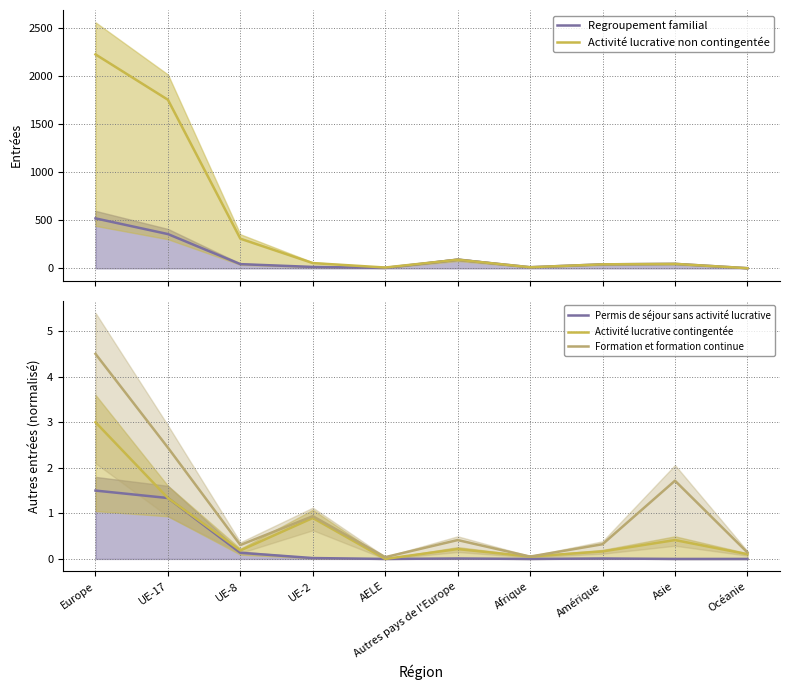

Which series has the largest range (max minus min)?

Activité lucrative non contingentée